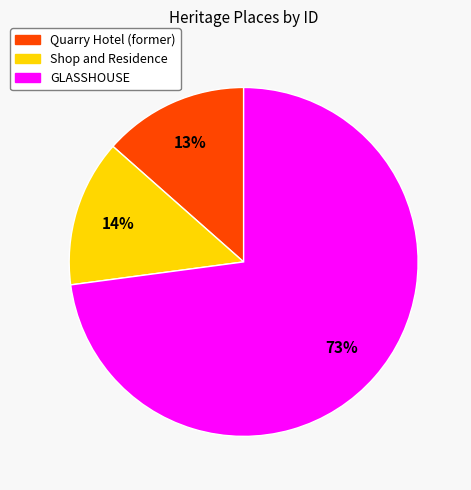

How many segments does this pie chart have?

3